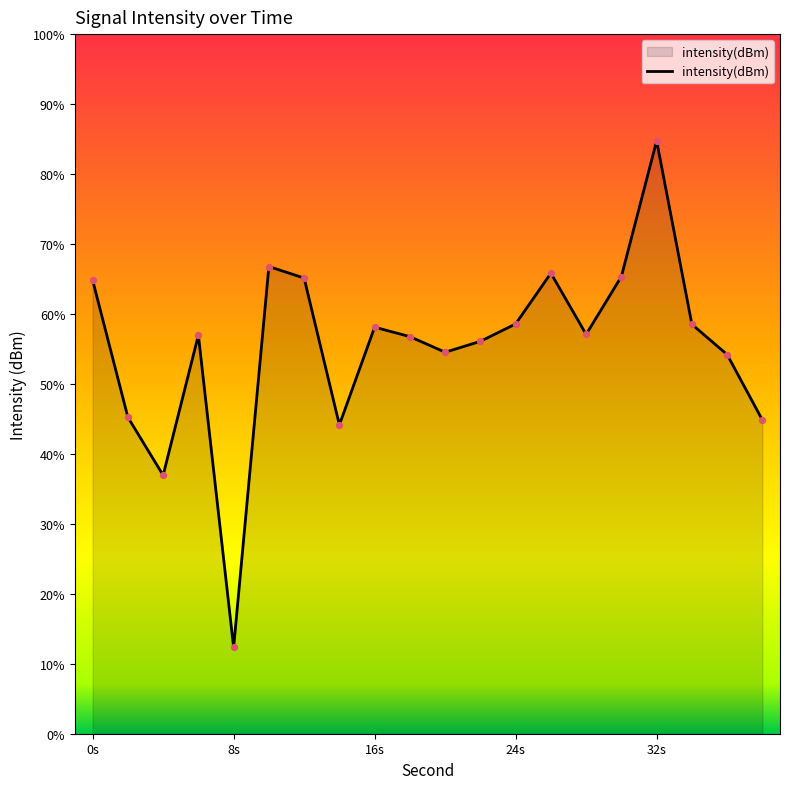

Which has a higher value, 30 or 14?

30